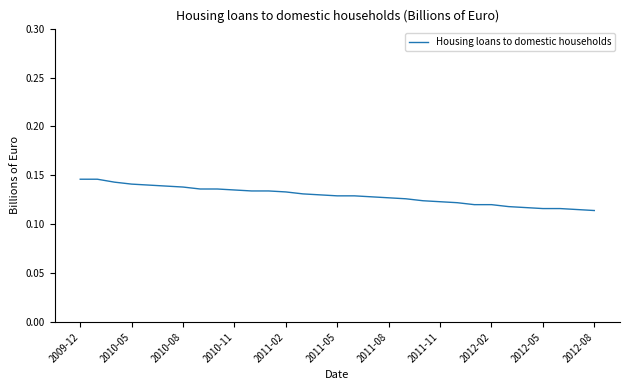

Between 2011-08 and 2012-02, which is larger?

2011-08